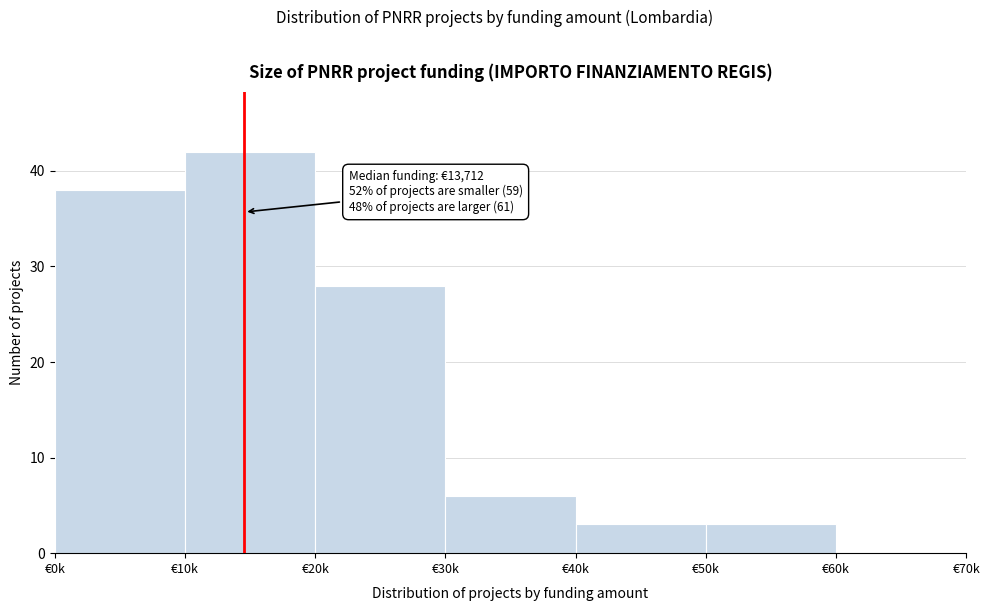

Reading right to left, extract all data points from this chart.

€60k=0	€50k=3	€40k=3	€30k=6	€20k=28	€10k=42	€0k=38